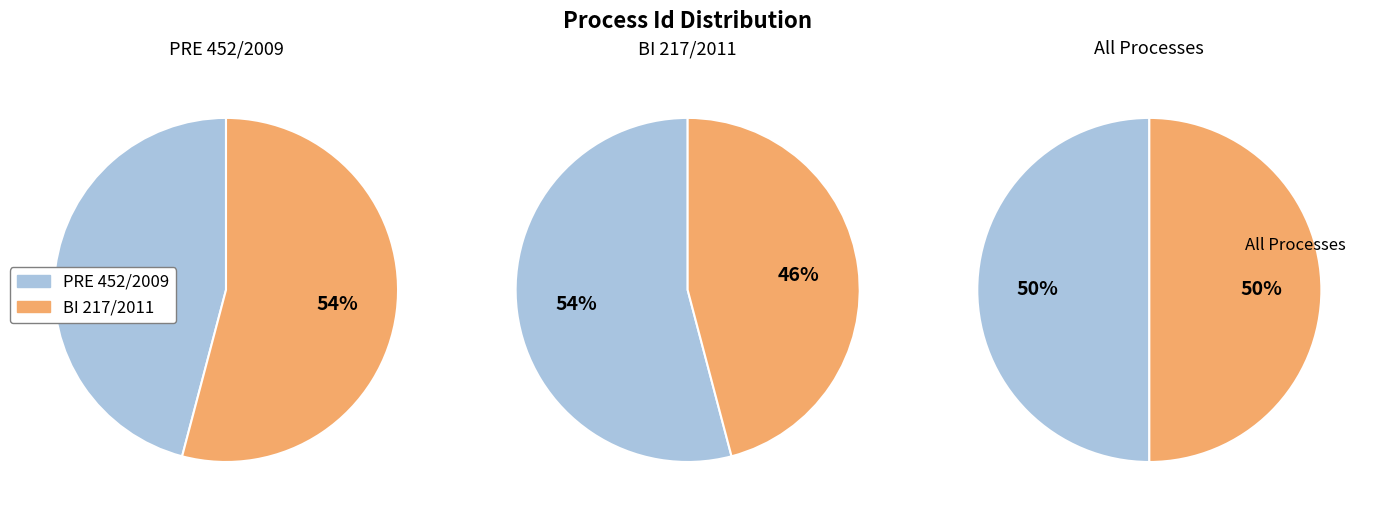

What is the ratio of the value at PRE 452/2009 to the value at BI 217/2011?

0.8